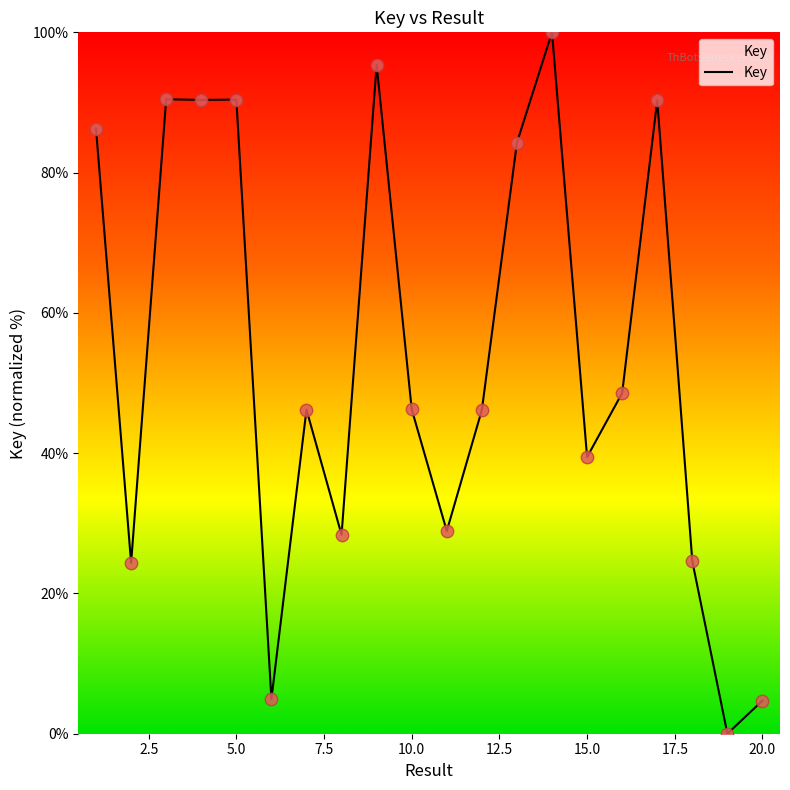

What is the maximum value shown in the chart?

100.0